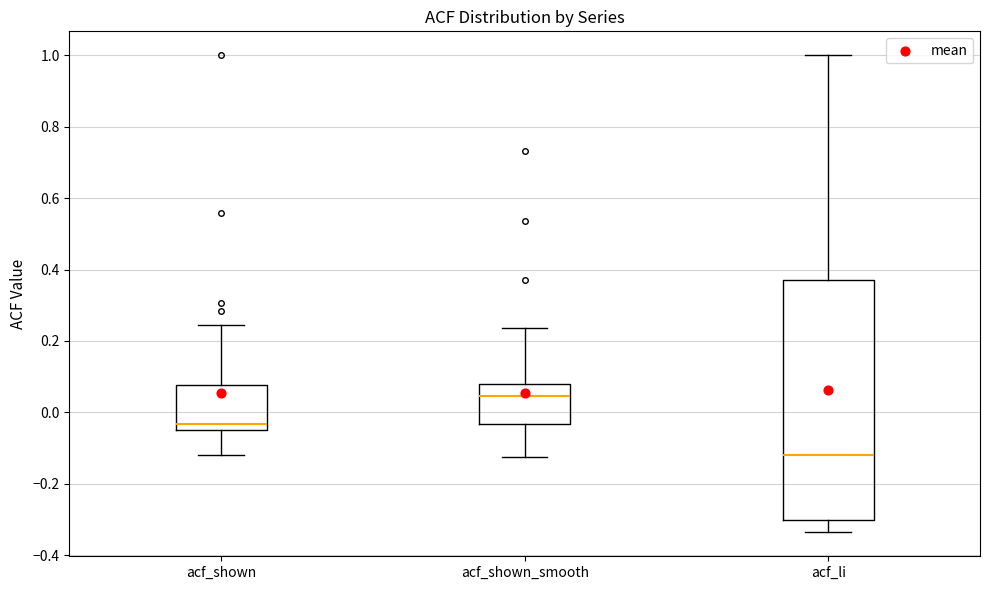

Which box is the tallest, from its lower edge to its upper edge?

acf_li